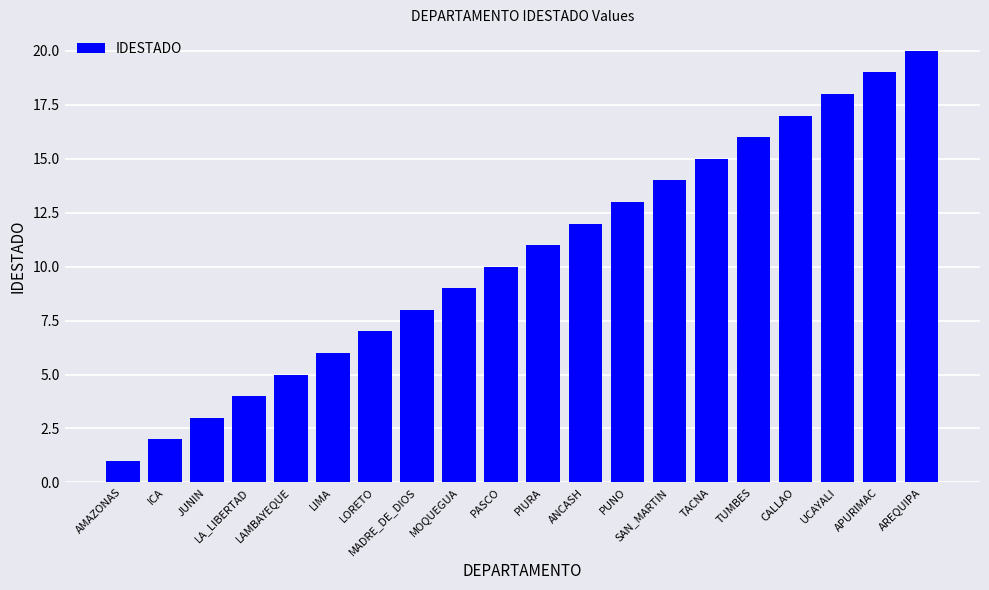

What is the ratio of the value at AREQUIPA to the value at PASCO?

2.0